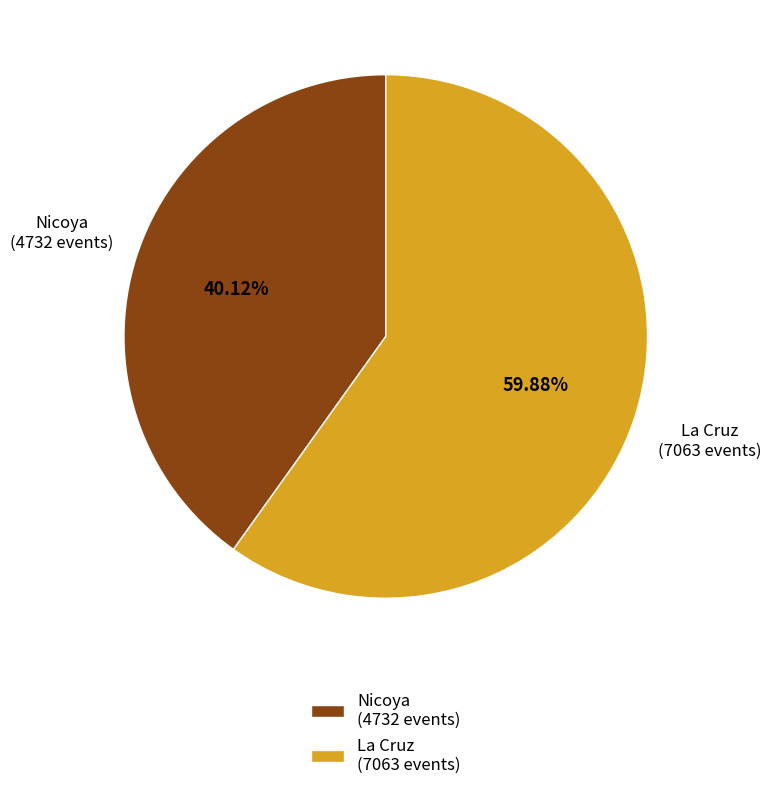

Count the number of slices in the pie.

2